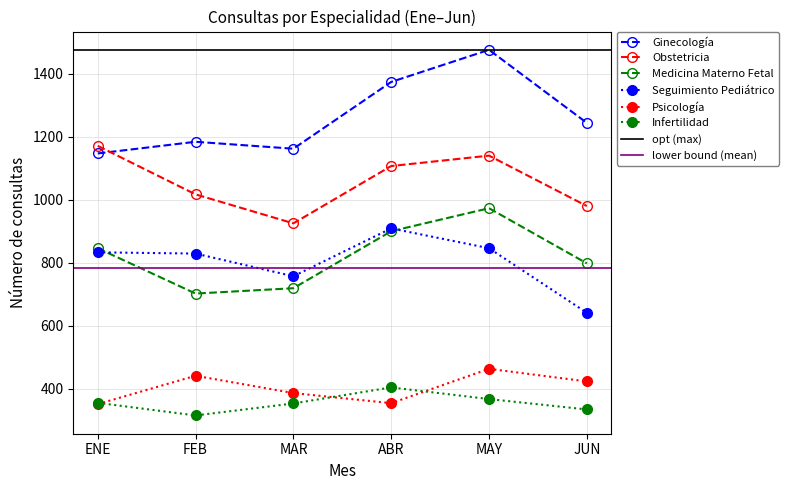

Which series changed the most between MAR and MAY?

Ginecología